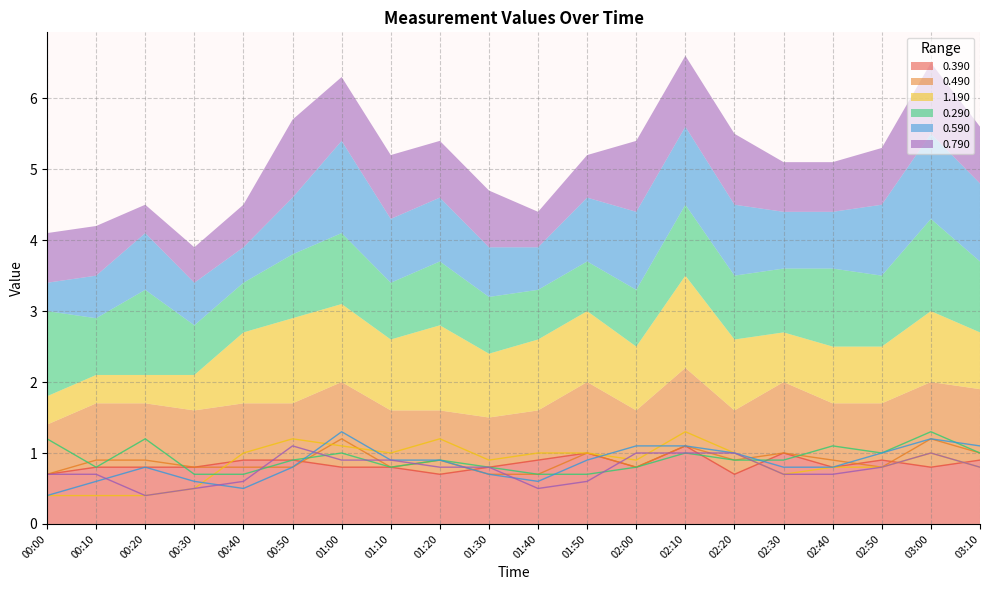

List the labels in order of 0.590 value, smallest first.

00:00, 00:40, 00:10, 00:30, 01:40, 01:30, 00:20, 00:50, 02:30, 02:40, 01:10, 01:20, 01:50, 02:20, 02:50, 02:00, 02:10, 03:10, 03:00, 01:00